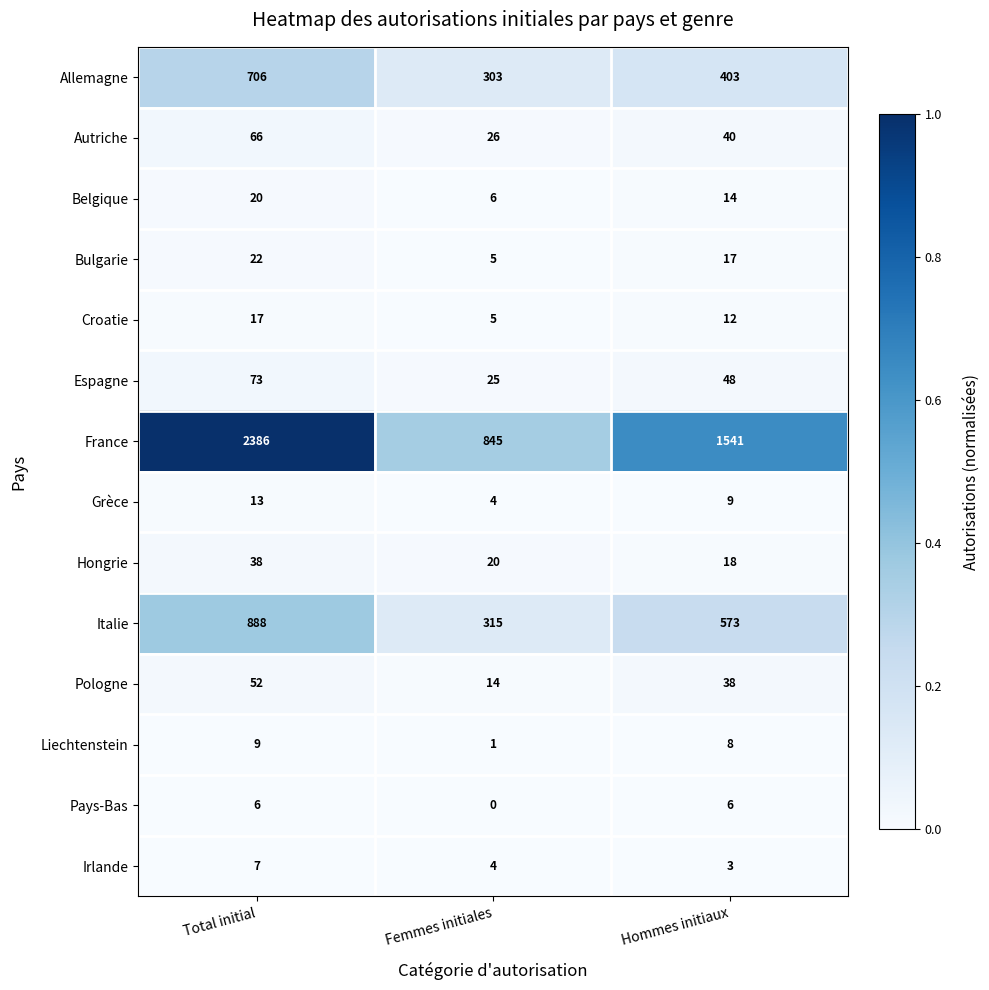

Is it true that Hongrie equals 29 at Hommes initiaux?

False